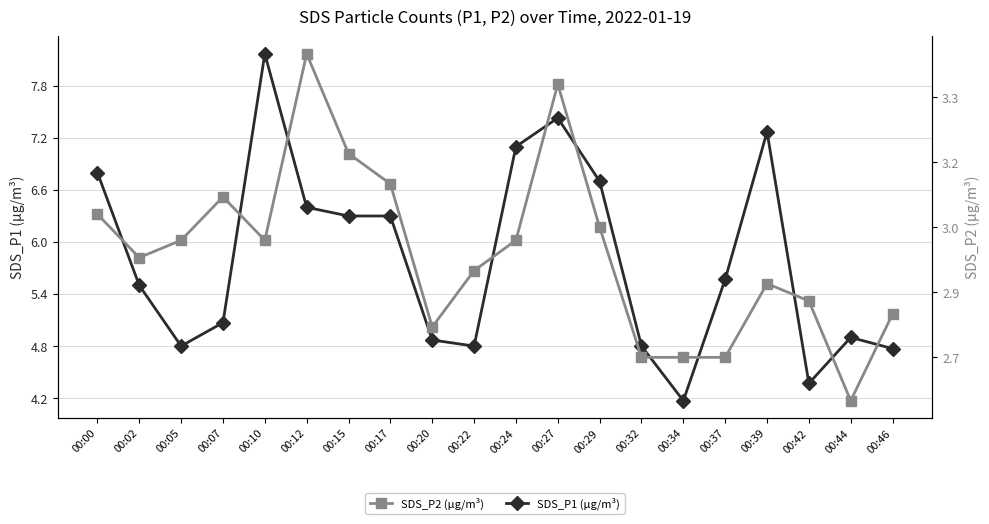

At which label is SDS_P2 (µg/m³) closest to 3?

00:29